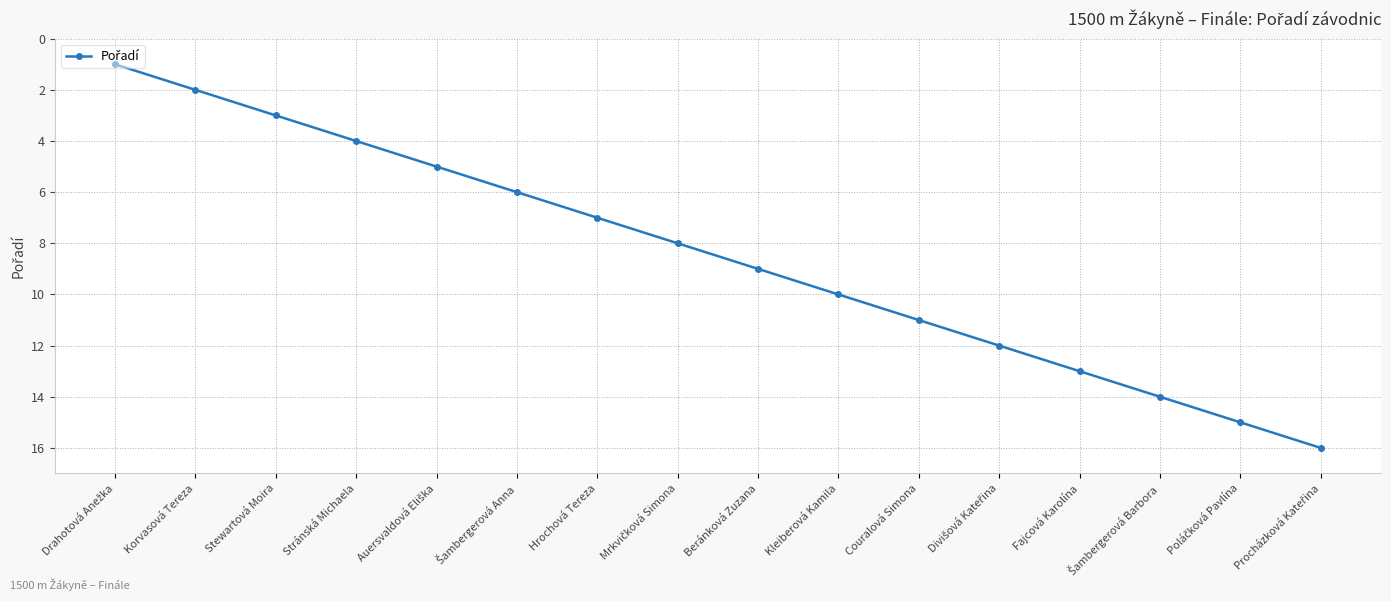

What is the sum of all values?

136